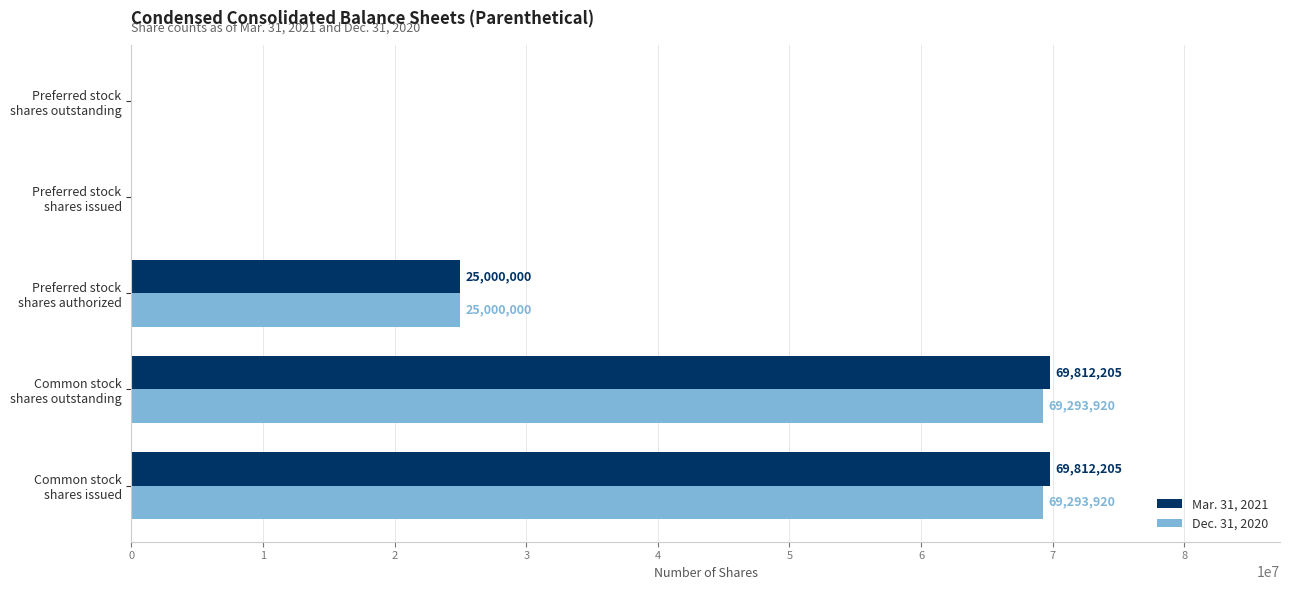

What is the greatest value displayed?

69812205